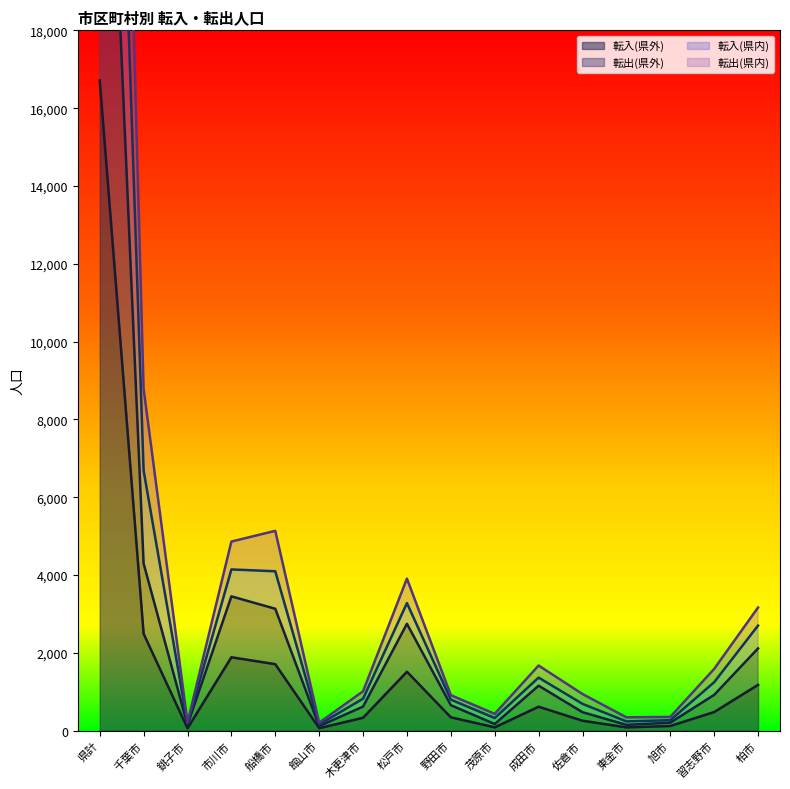

At which category does the chart reach its minimum across all series?

銚子市